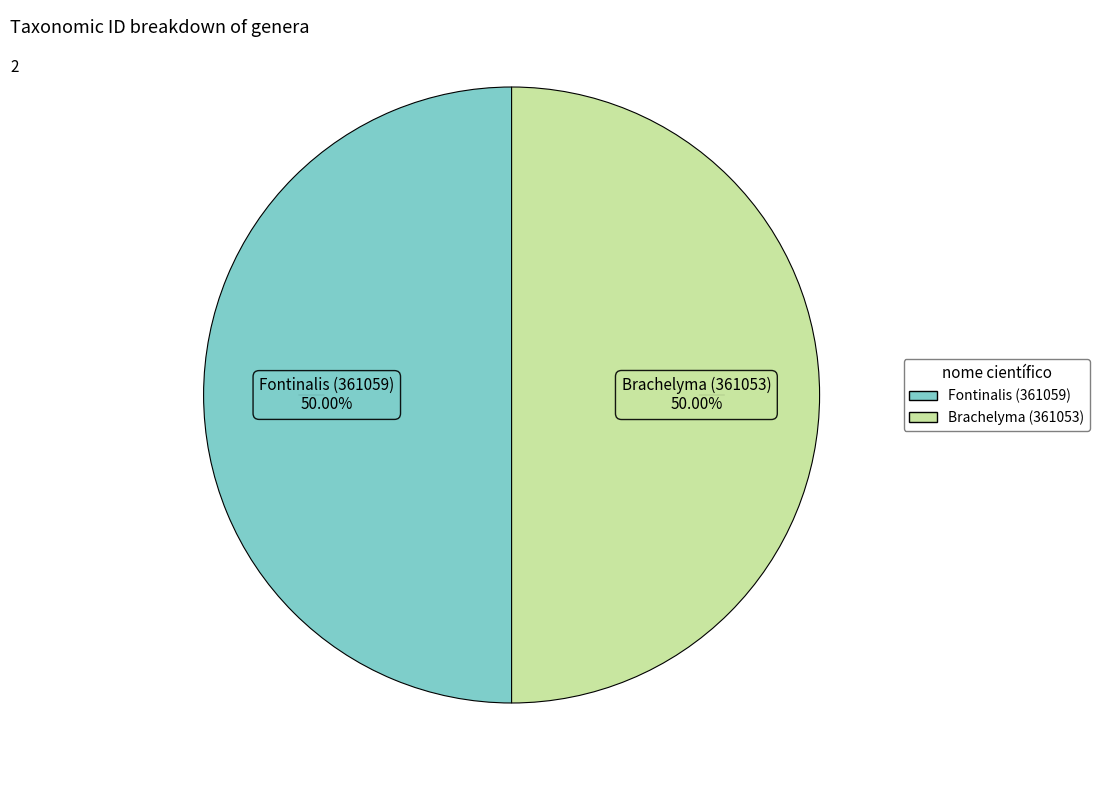

What percentage do Brachelyma (361053) and Fontinalis (361059) together represent?

100.0%